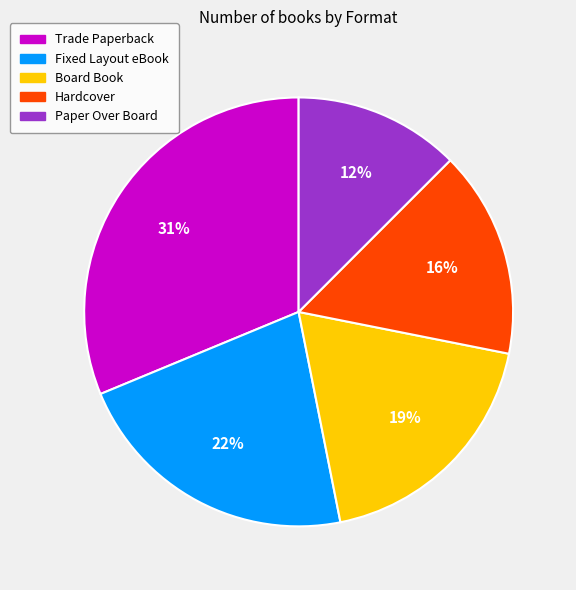

Combined, do Paper Over Board and Board Book account for over 50%?

No